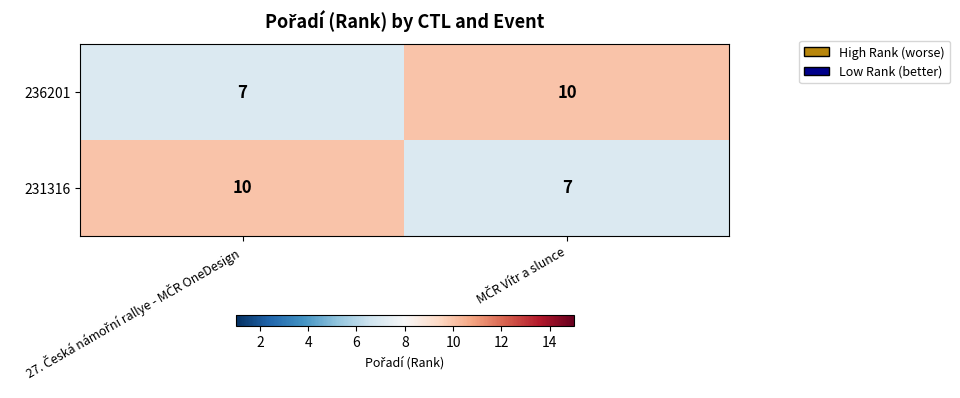

Reading left to right, transcribe all the data shown in this chart.

236201: 7	10
231316: 10	7